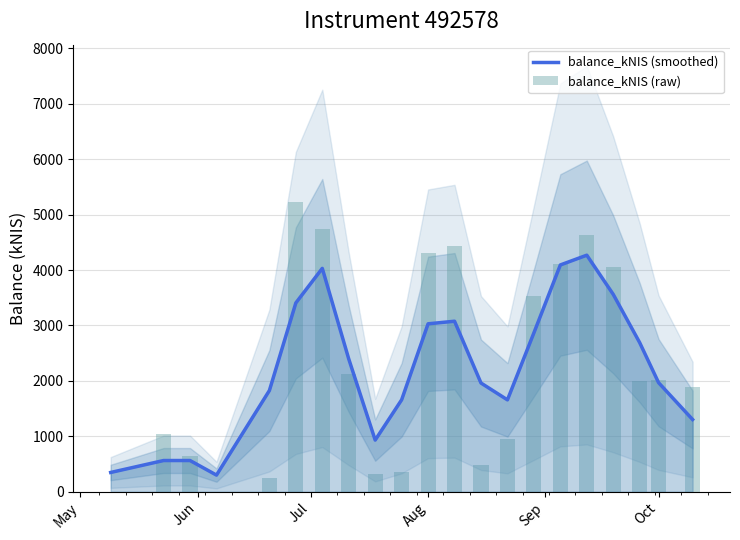

What is the highest value of the balance_kNIS (smoothed) series?

4267.8